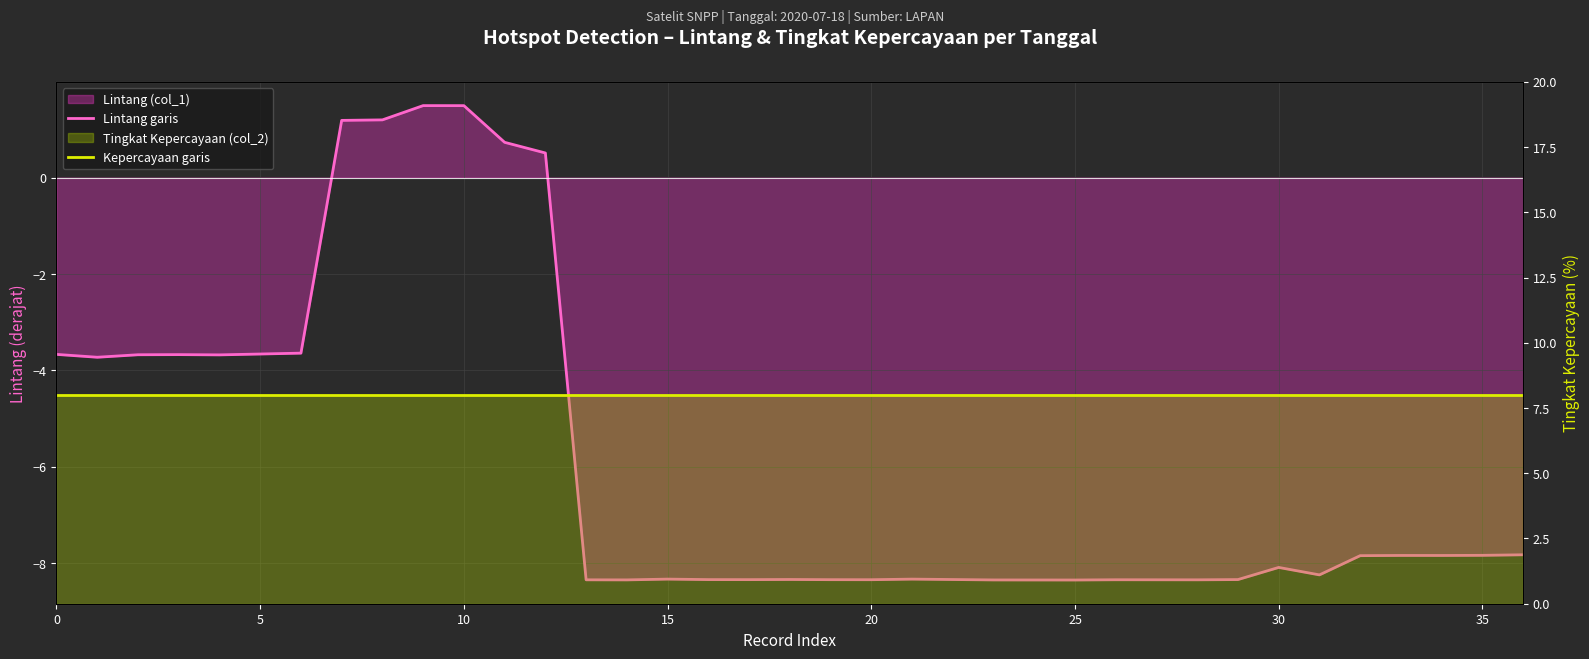

True or false: Lintang garis and Kepercayaan garis cross at least once.

False